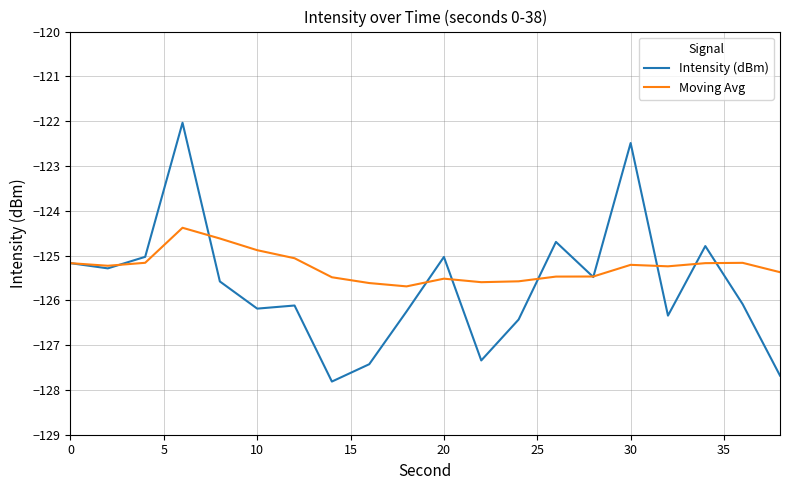

What is the maximum value for Intensity (dBm)?

-122.0